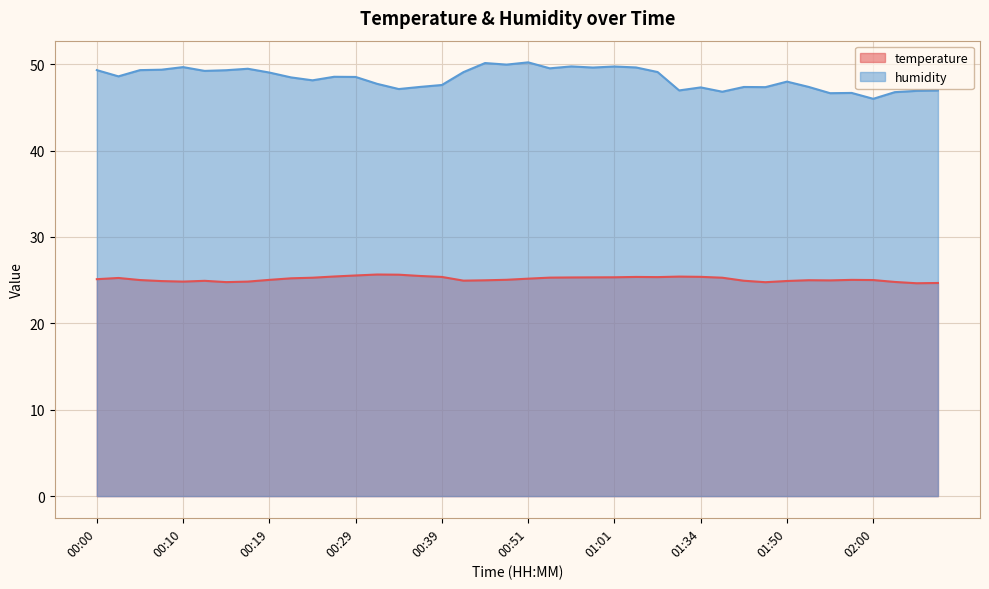

True or false: temperature has a value of 10.5 at 01:55.

False